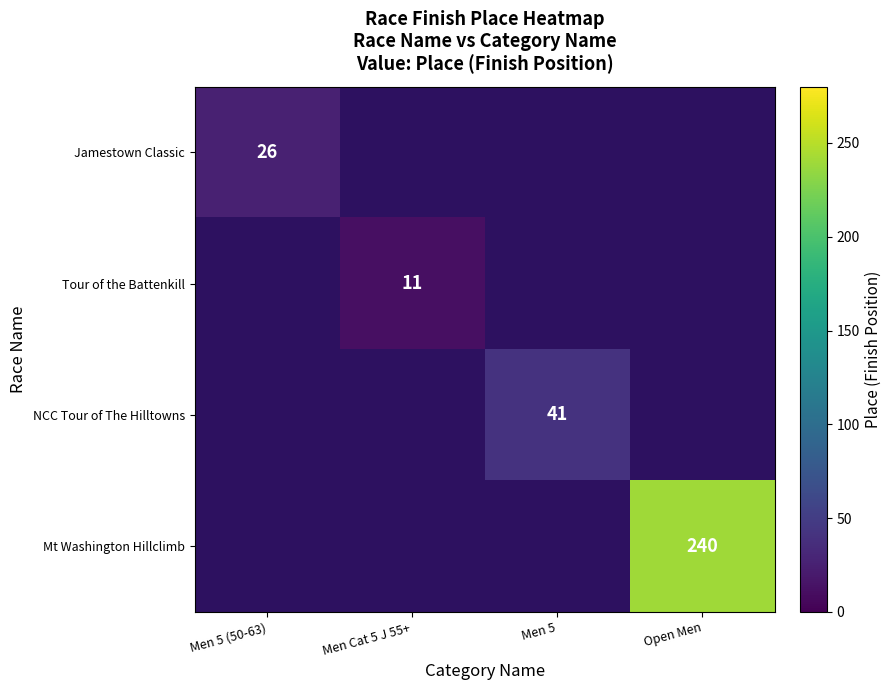

The Tour of the Battenkill series shows 11 at Men Cat 5 J 55+. True or false?

True